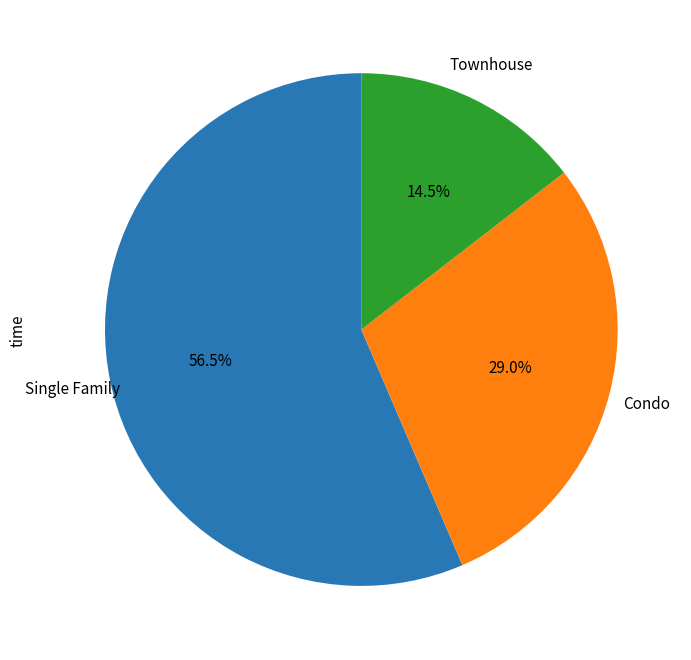

Does any single category account for the majority?

Yes